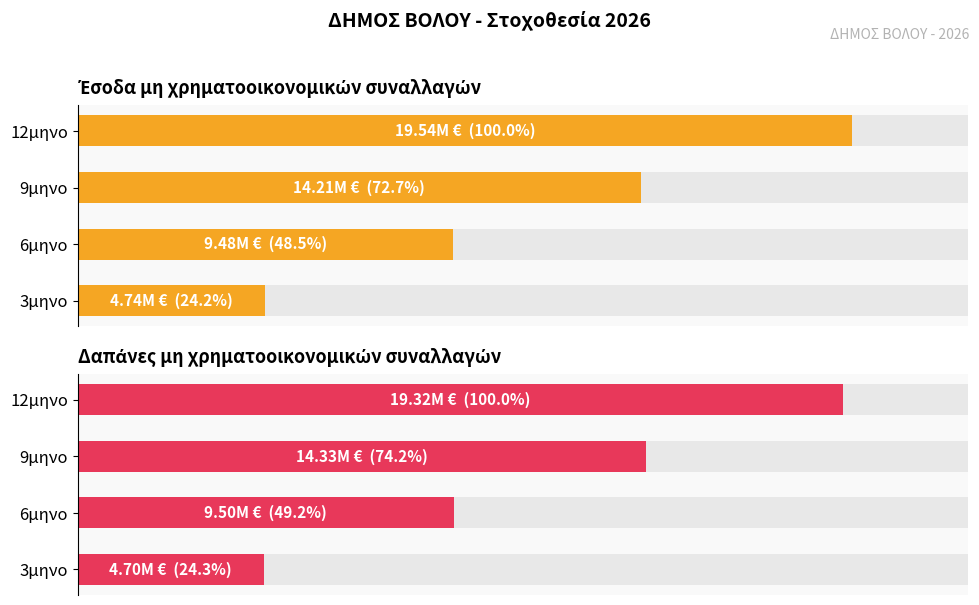

Between 12μηνο and 6μηνο, which is larger?

12μηνο